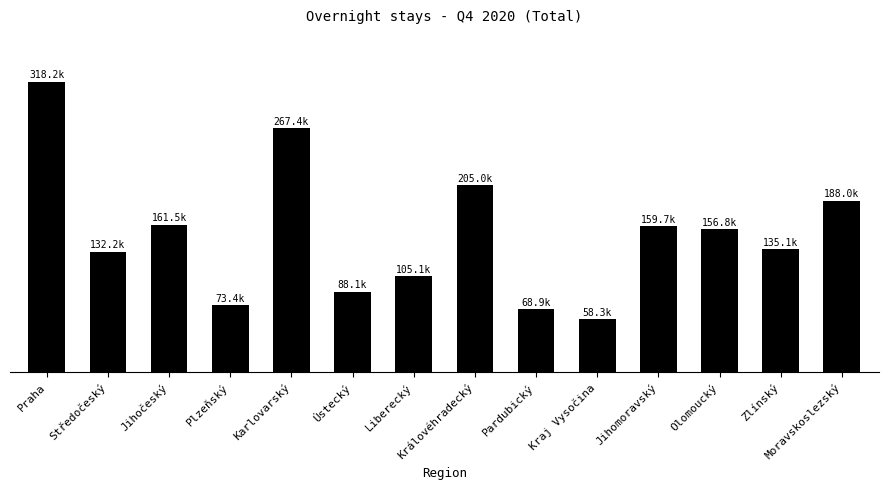

Are the bars horizontal?

No